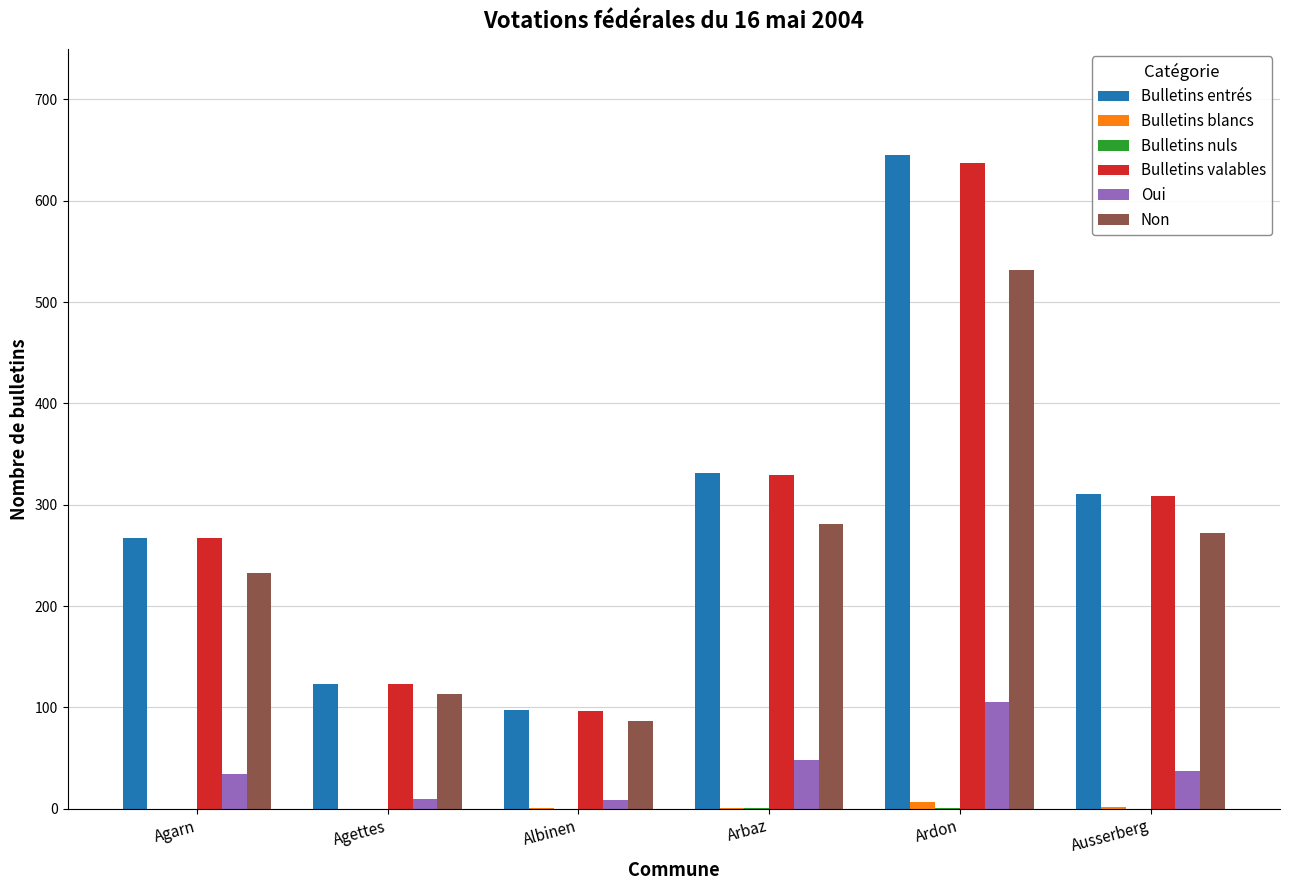

At which category is the sum across all series the highest?

Ardon